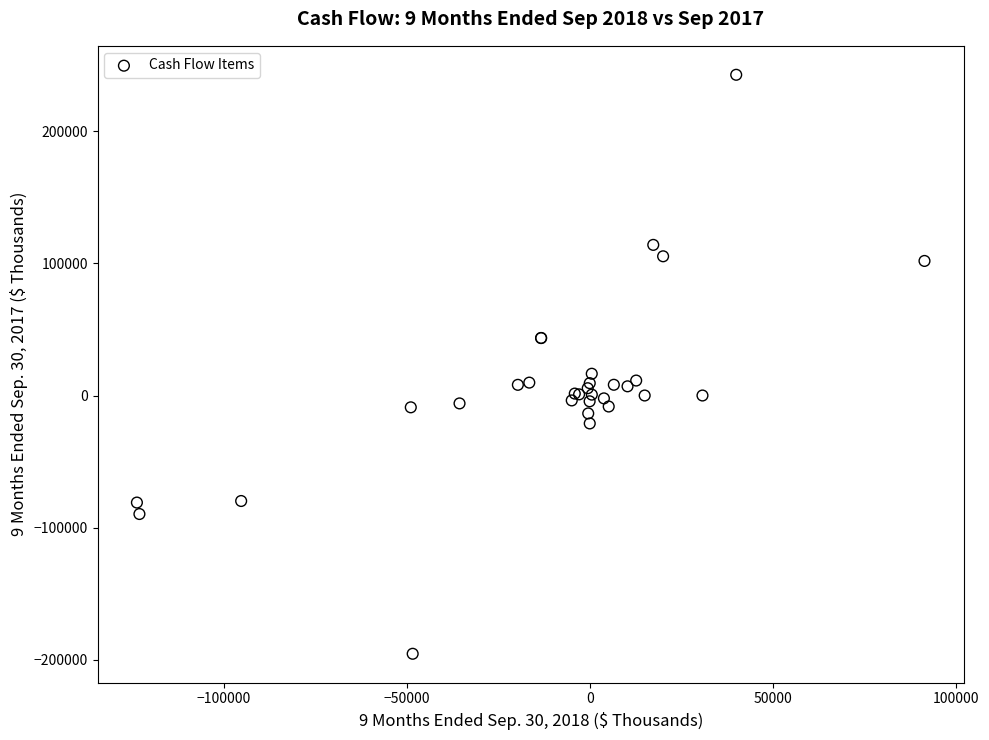

What Y value in the scatter plot is closest to 23631?

16471